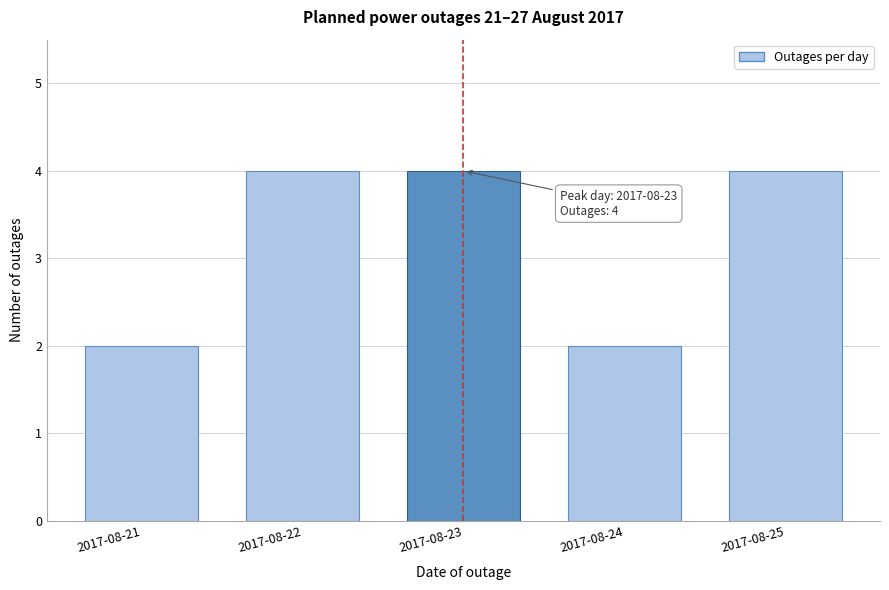

Reading left to right, extract all data points from this chart.

2	4	4	2	4